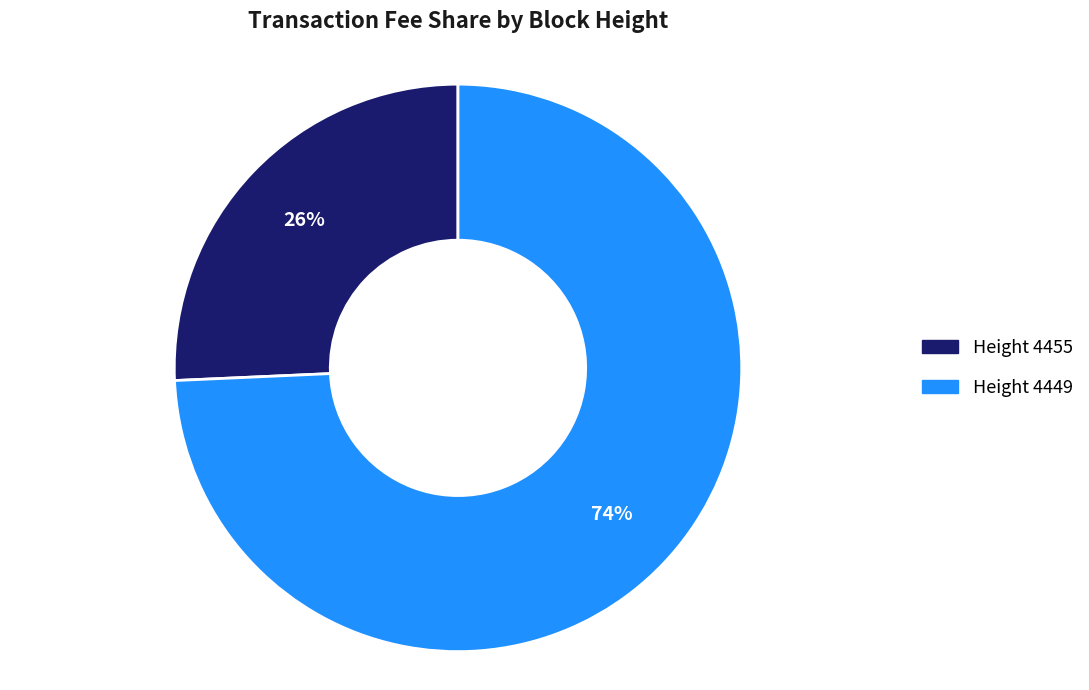

Which slice is the smallest?

Height 4455